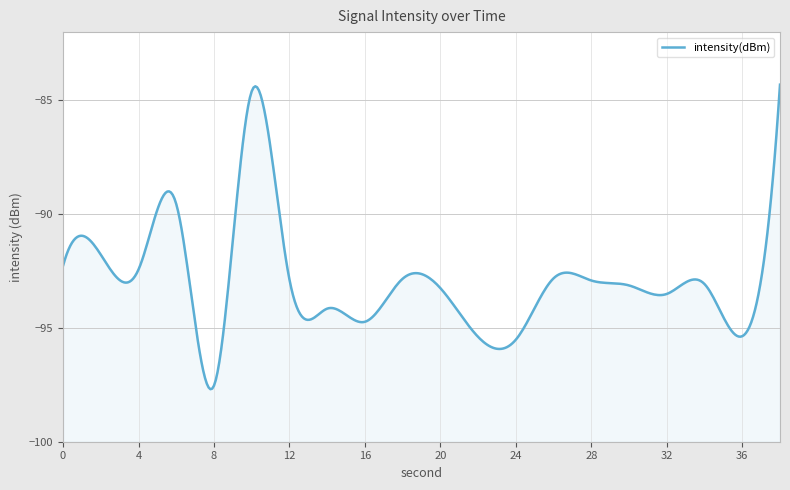

Is it true that the value at 6 is -137.6?

False